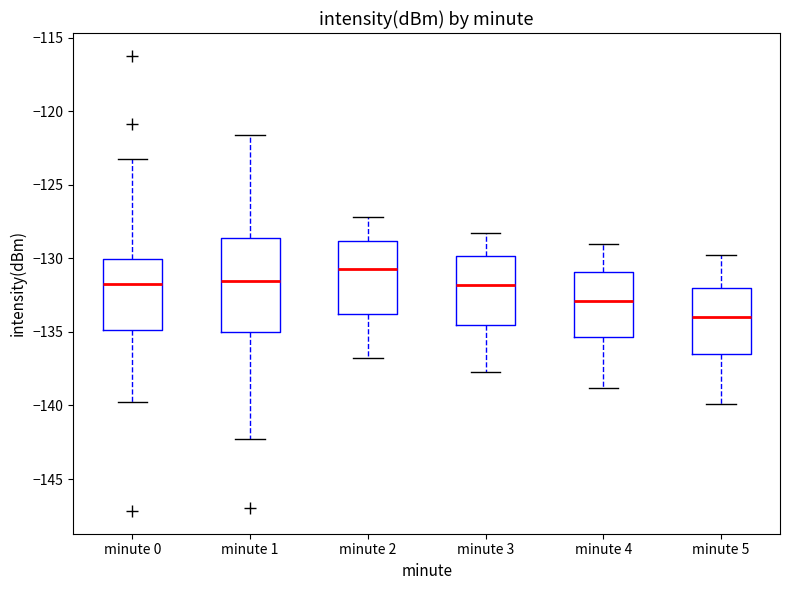

Reading left to right, read every box against the y-axis: the position of its median line, the range the box covers, and the ends of its whiskers. The values are not printed on the chart, so give them approximately, as read against the axis.

minute 0: median -132.0, box -135.0 to -130.0, whiskers -140.0 to -123.0
minute 1: median -131.5, box -135.0 to -128.5, whiskers -142.5 to -121.5
minute 2: median -130.5, box -133.5 to -129.0, whiskers -137.0 to -127.0
minute 3: median -132.0, box -134.5 to -130.0, whiskers -137.5 to -128.5
minute 4: median -133.0, box -135.5 to -131.0, whiskers -139.0 to -129.0
minute 5: median -134.0, box -136.5 to -132.0, whiskers -140.0 to -130.0